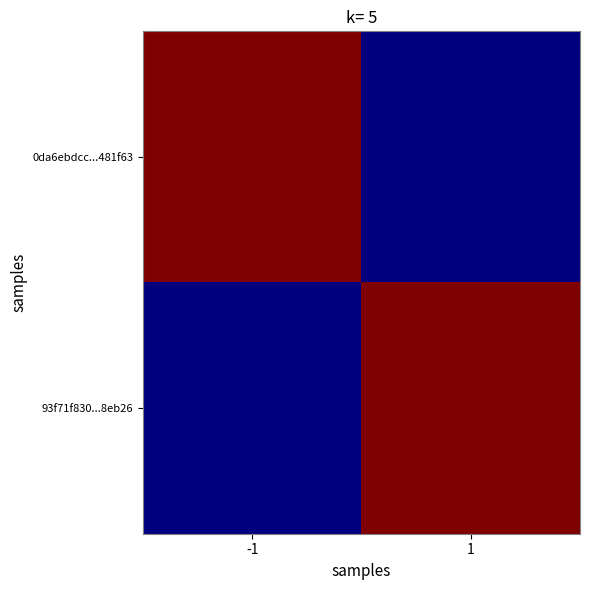

What is the total value across all series at 1?

81